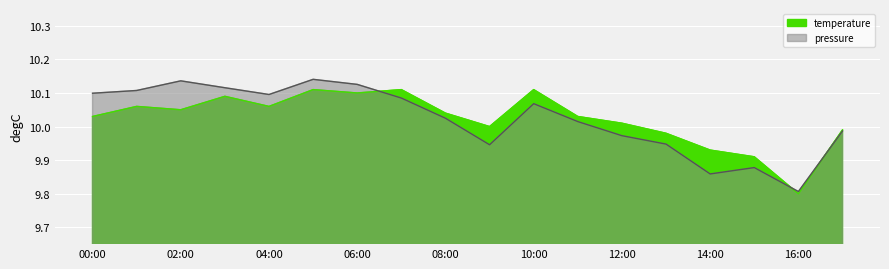

At which category does the chart reach its minimum across all series?

16:00